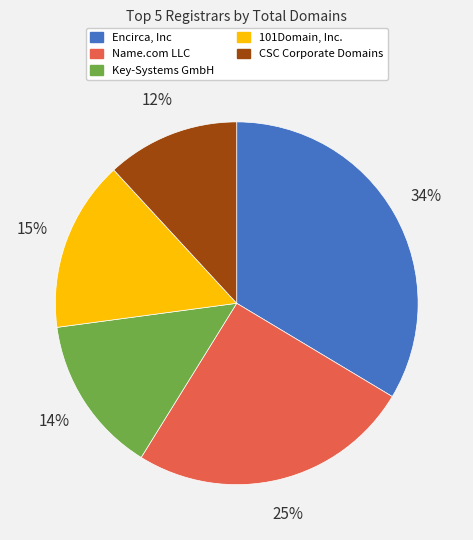

To the nearest percent, what is the difference between the Encirca, Inc and CSC Corporate Domains slice percentages?

22%